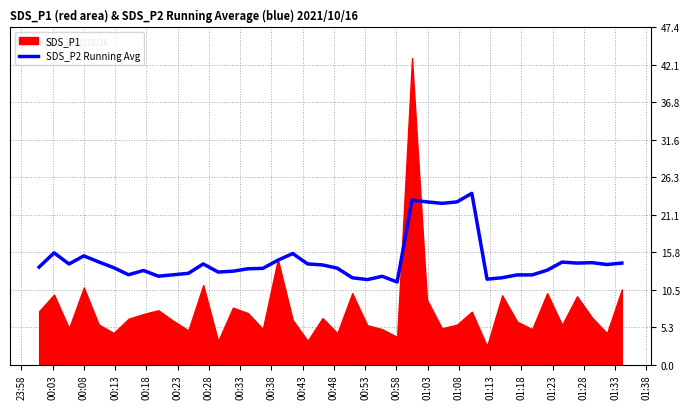

Does the chart have visible grid lines?

Yes